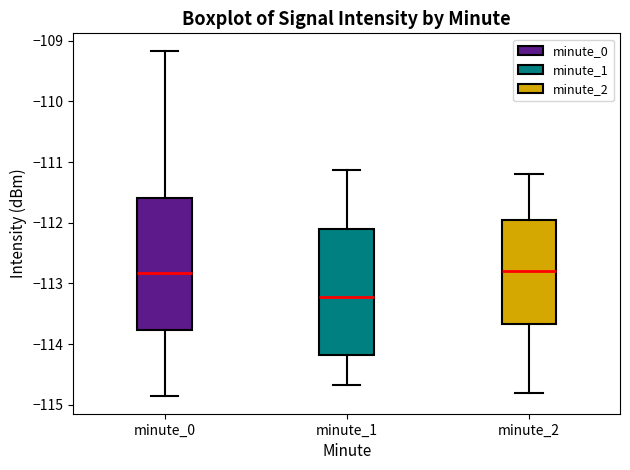

Reading left to right, transcribe this box plot: for each box, give where its median line is, the range the box spans, and where its two whiskers end, as read against the y-axis. The values are not printed on the chart, so give them approximately, as read against the axis.

minute_0: median -112.8, box -113.8 to -111.6, whiskers -114.9 to -109.2
minute_1: median -113.2, box -114.2 to -112.1, whiskers -114.7 to -111.1
minute_2: median -112.8, box -113.7 to -111.9, whiskers -114.8 to -111.2